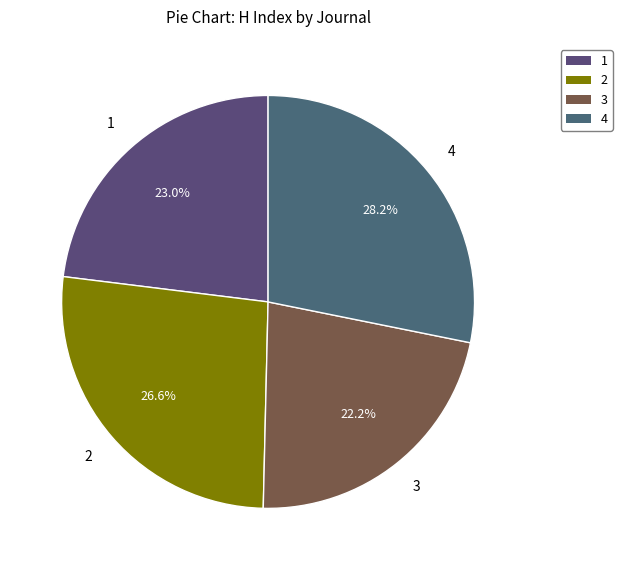

Is there any slice that represents more than half of the pie?

No